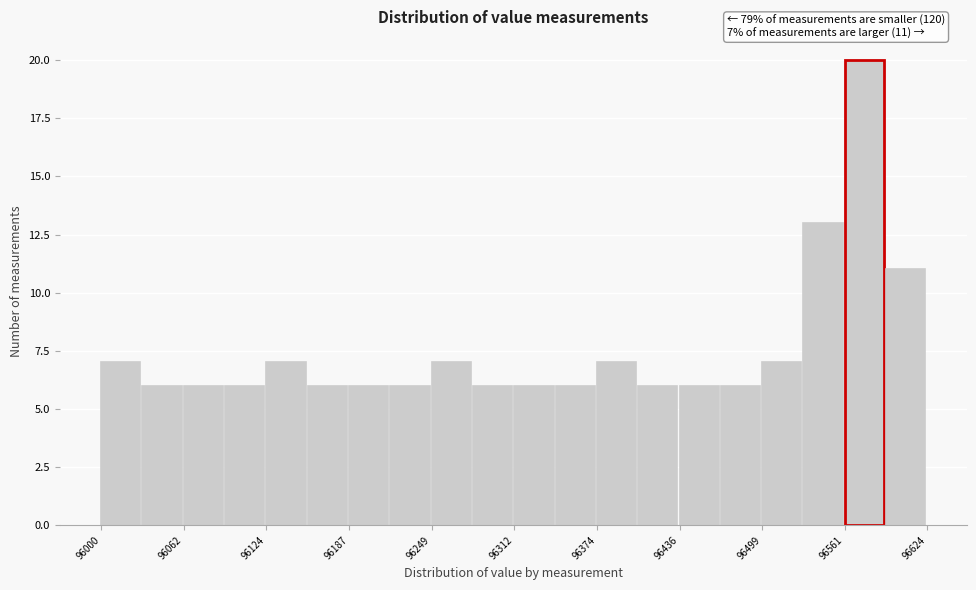

Read against the x-axis, roughly where is the centre of the tallest bar?

96580